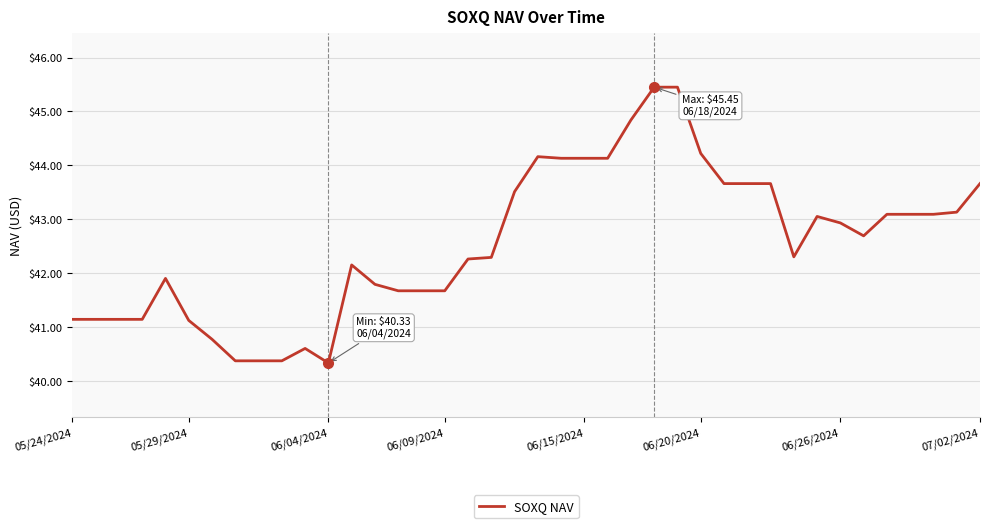

What is the difference between the maximum and minimum values?

5.1